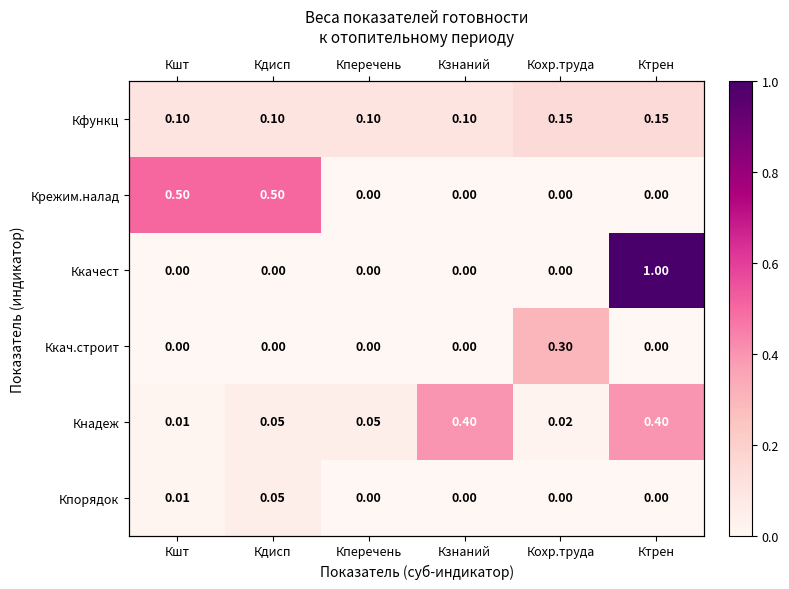

What is the maximum value for Ккач.строит?

0.3